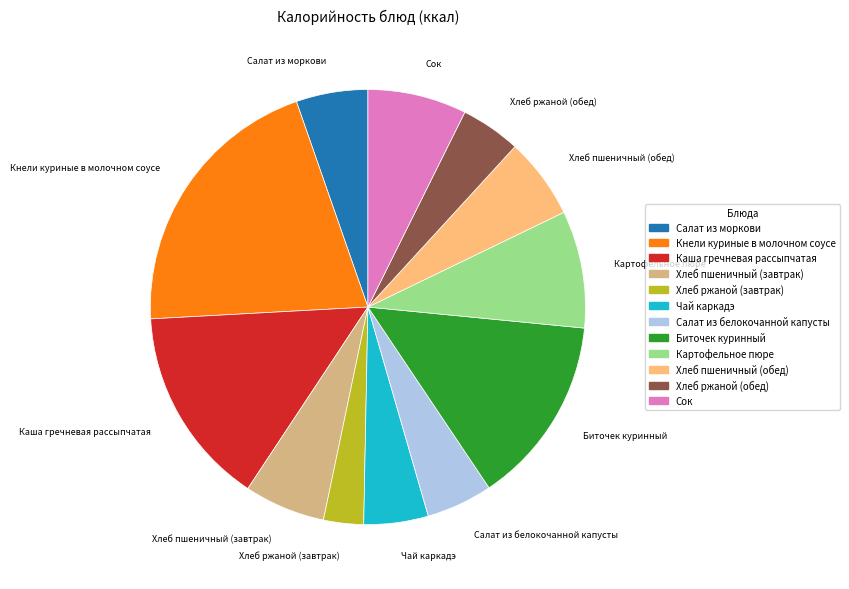

Is it true that Салат из моркови is 5% of the pie?

True